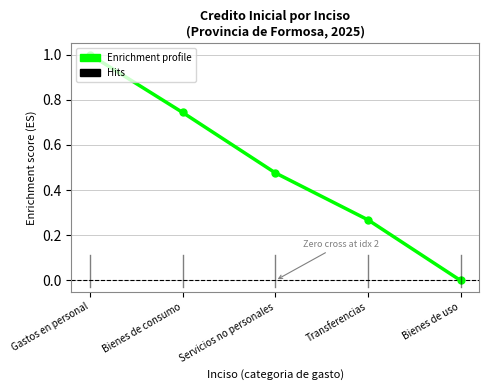

What is the label of the 2nd point from the left?

Bienes de consumo